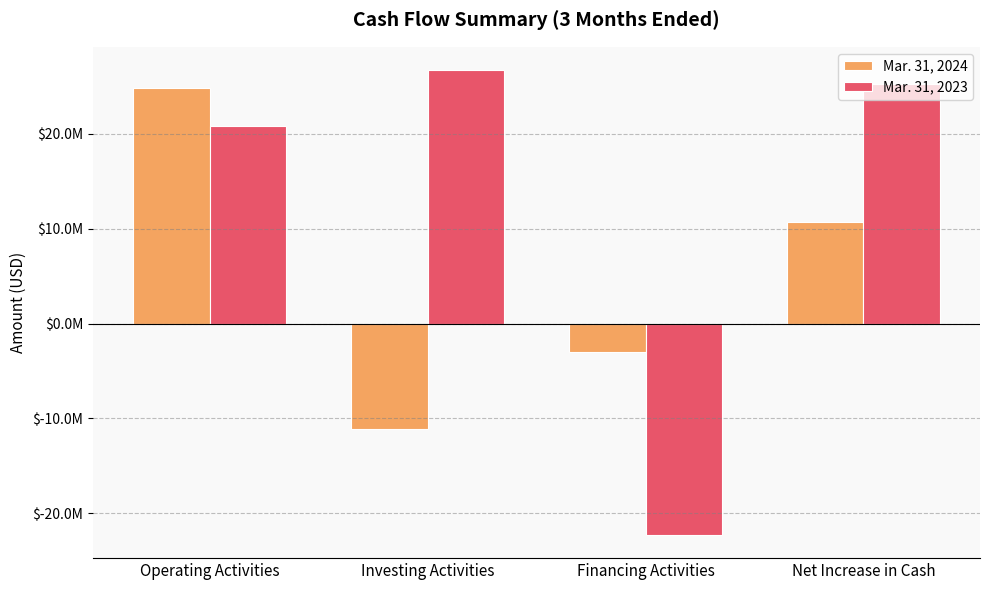

Which series changed the most between Investing Activities and Financing Activities?

Mar. 31, 2023